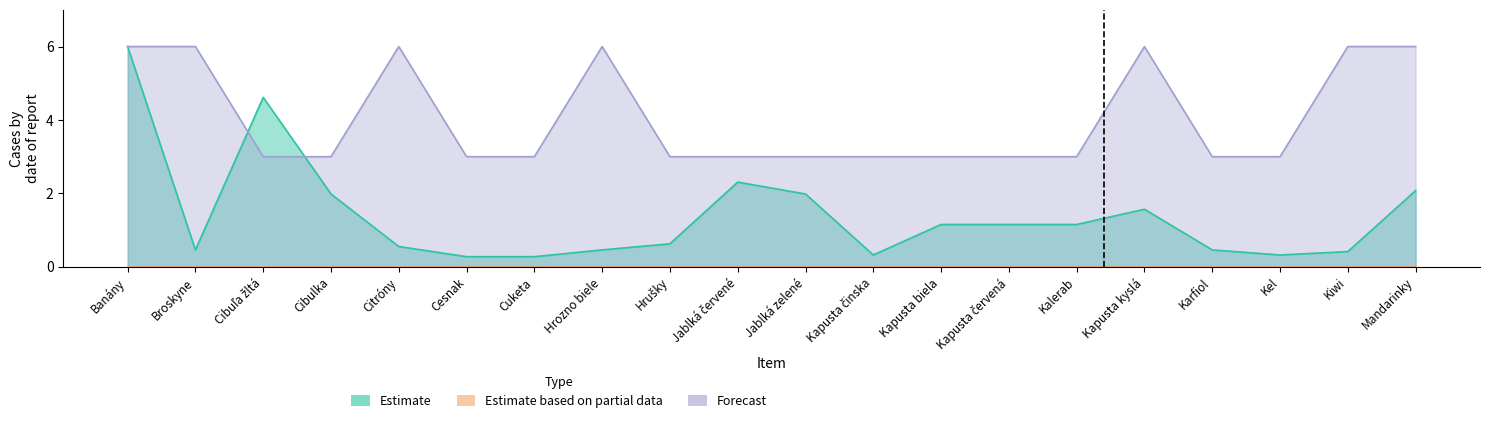

Where do Estimate and Forecast first cross each other?

Broskyne and Cibuľa žltá